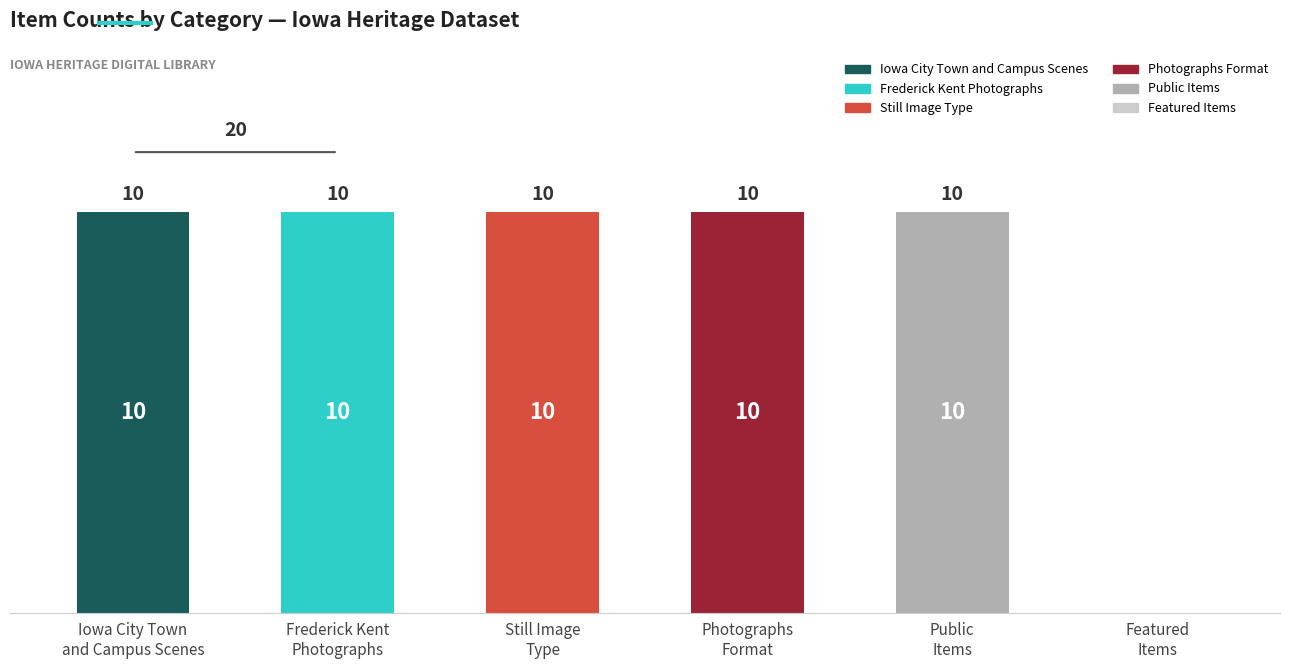

What is the greatest value displayed?

10